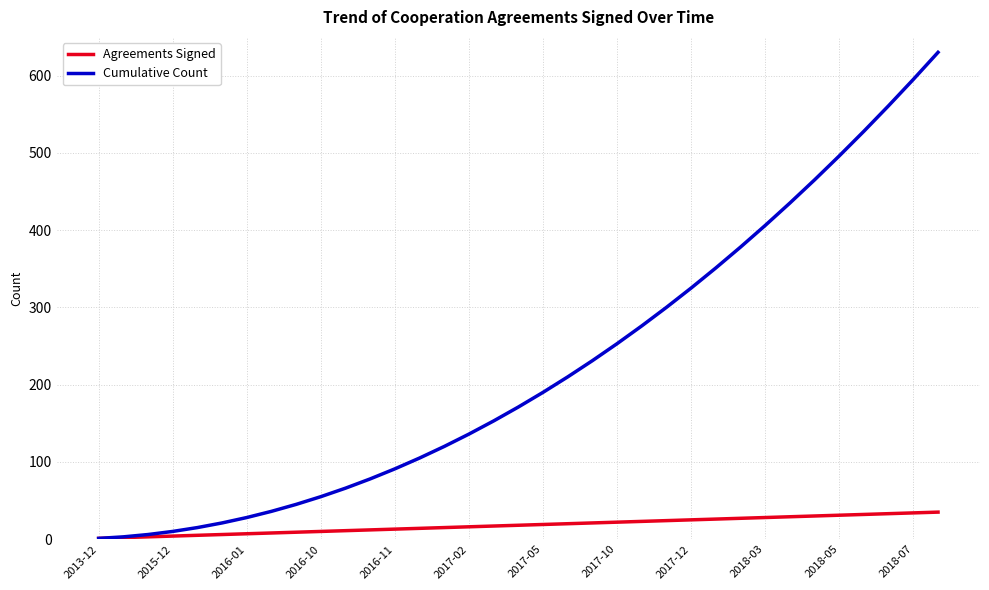

Rank the series by their maximum value, from lowest to highest.

Agreements Signed, Cumulative Count